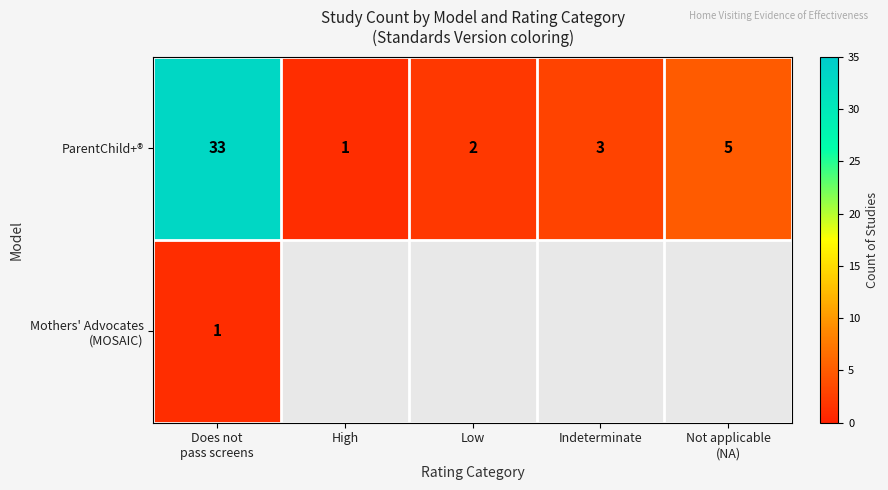

Which category has the lowest value across all series?

High